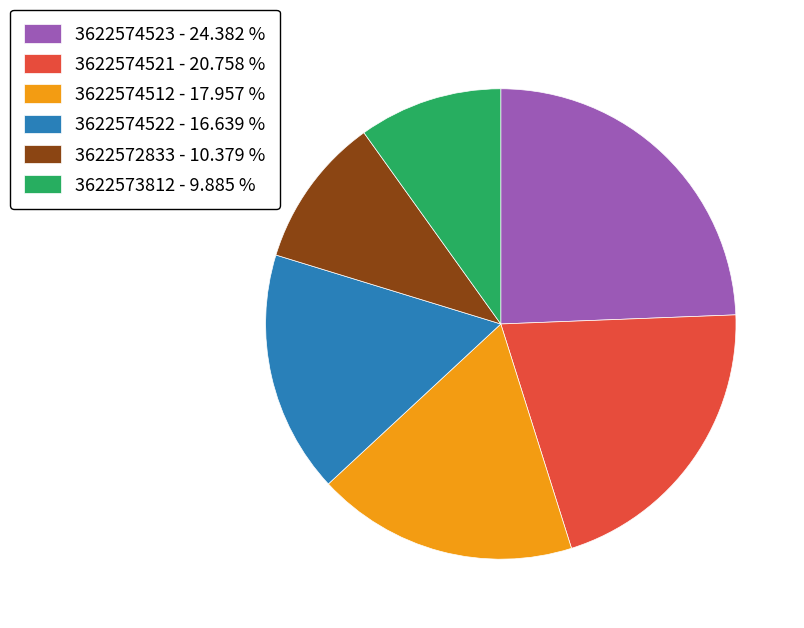

Is the sum of 3622572833 - 10.379 % and 3622574521 - 20.758 % greater than half?

No